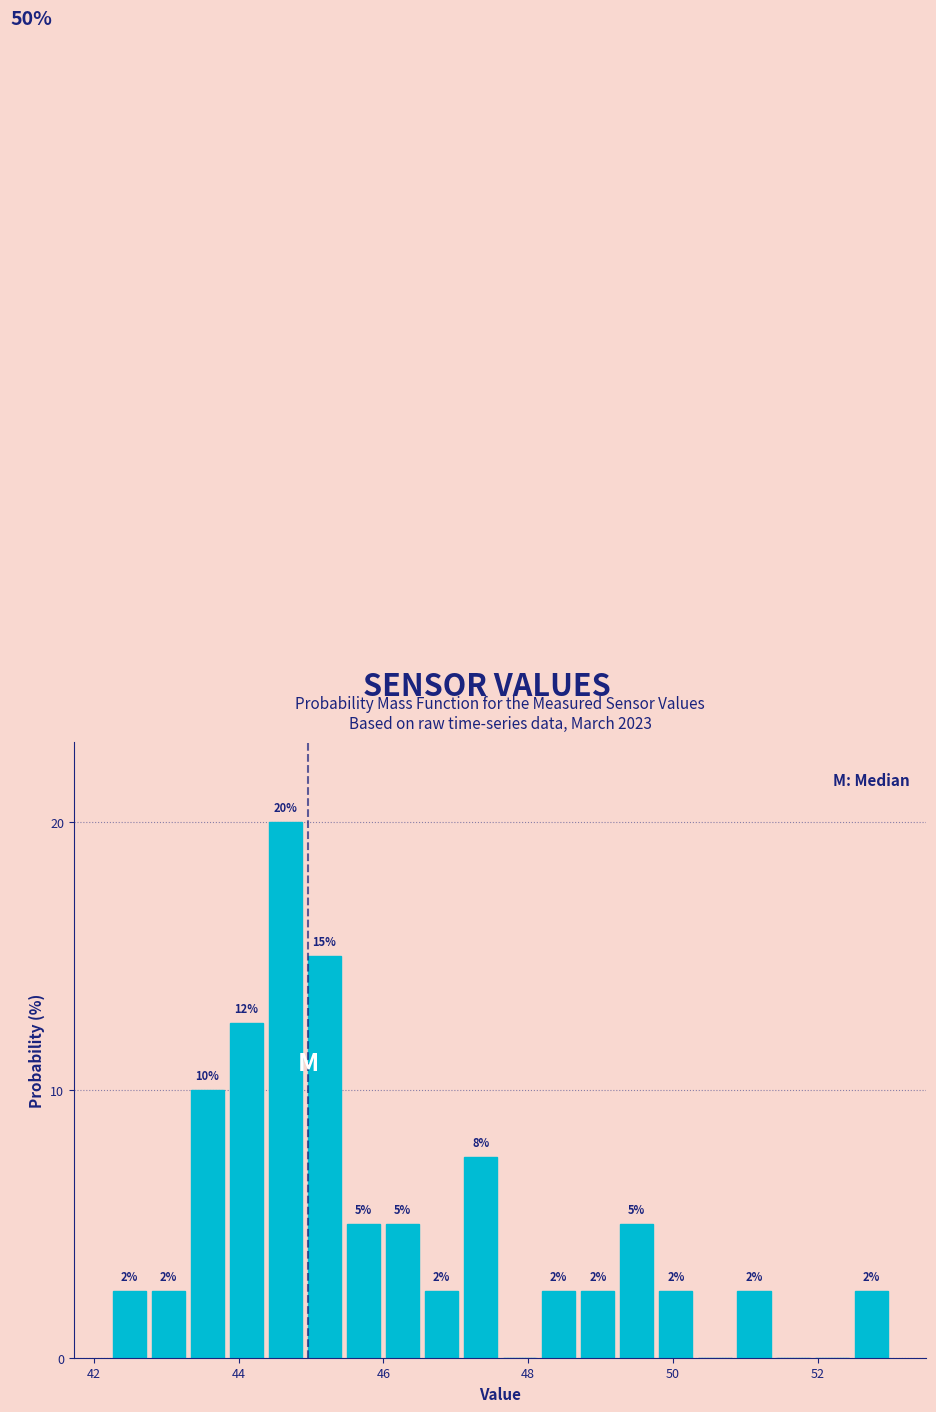

Read against the x-axis, roughly where is the centre of the tallest bar?

44.6